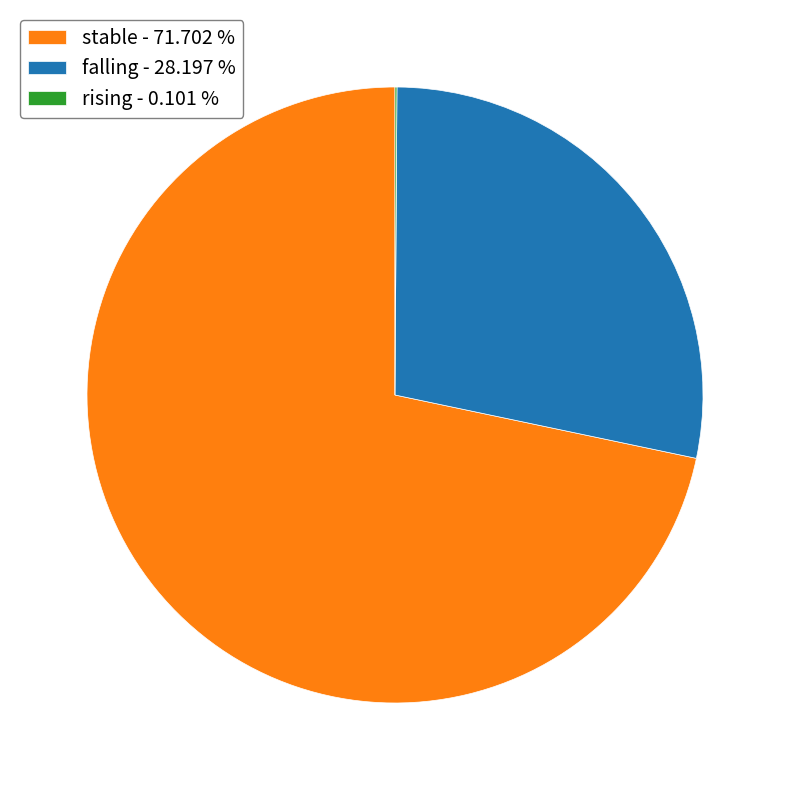

Which has a higher value, stable - 71.702 % or falling - 28.197 %?

stable - 71.702 %